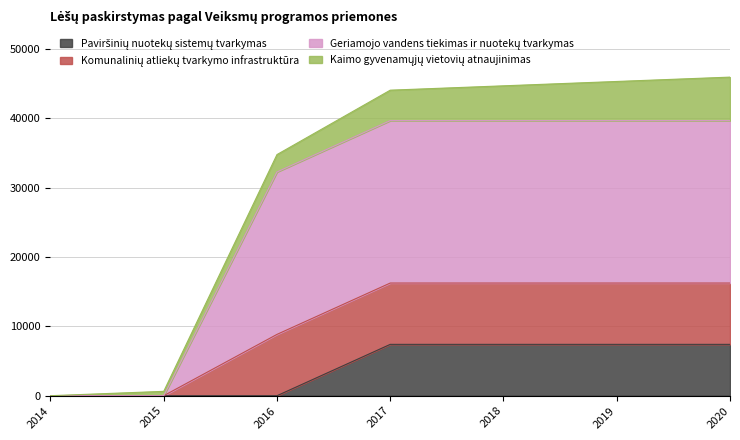

Does the chart display data point markers on the line(s)?

No